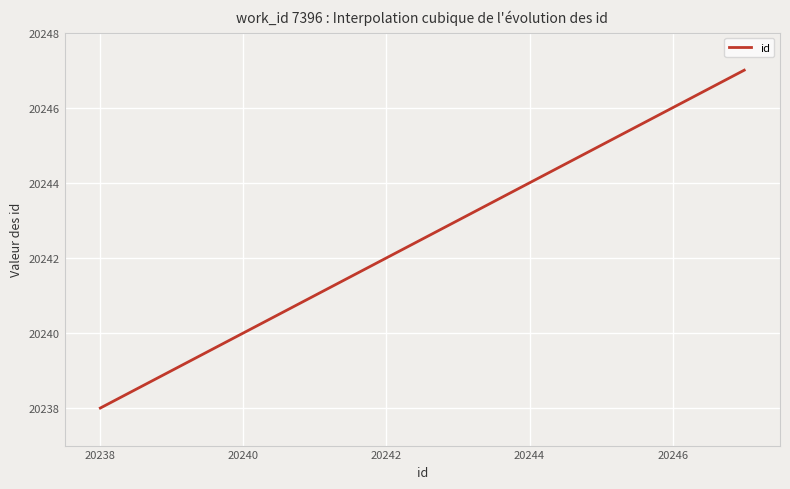

What is the difference between the maximum and minimum values?

9.0